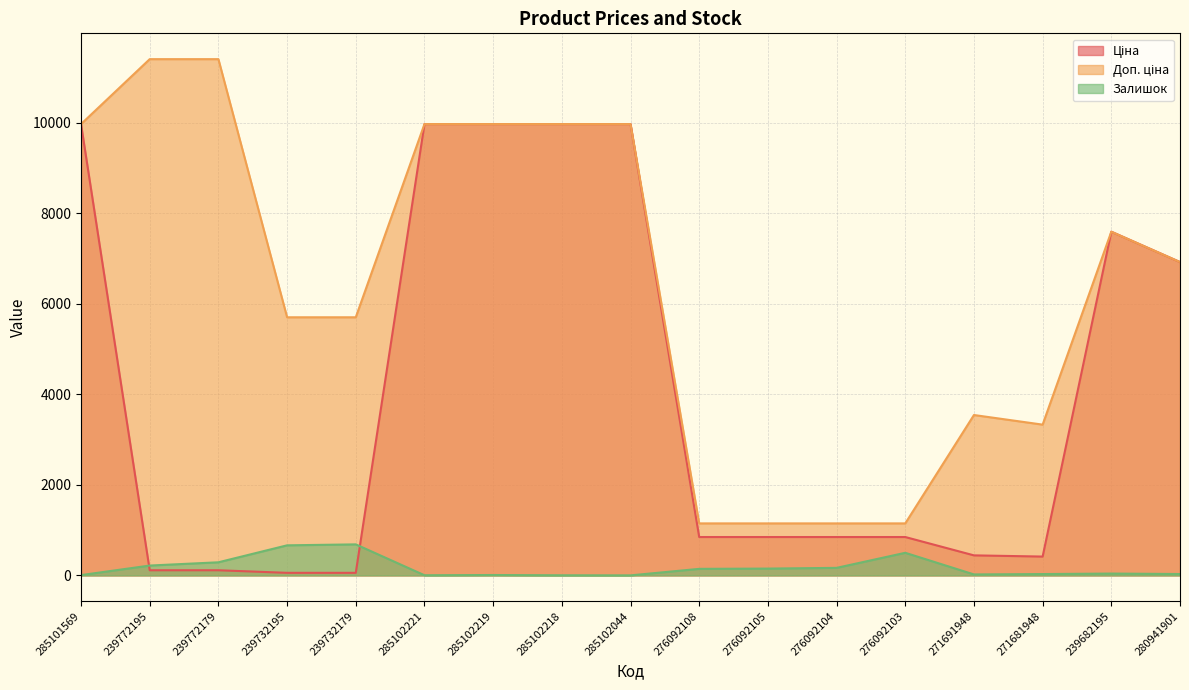

Reading right to left, extract all data points from this chart.

Ціна: 280941901=6925.7	239682195=7596.5	271681948=416.6	271691948=443.1	276092103=848.4	276092104=848.4	276092105=848.4	276092108=848.4	285102044=9975.0	285102218=9975.0	285102219=9975.0	285102221=9975.0	239732179=57.0	239732195=57.0	239772179=114.1	239772195=114.1	285101569=9975.0
Доп. ціна: 280941901=6925.7	239682195=7596.5	271681948=3332.5	271691948=3545.0	276092103=1149.7	276092104=1149.7	276092105=1149.7	276092108=1149.7	285102044=9975.0	285102218=9975.0	285102219=9975.0	285102221=9975.0	239732179=5705.0	239732195=5705.0	239772179=11410.0	239772195=11410.0	285101569=9975.0
Залишок: 280941901=31.0	239682195=41.0	271681948=30.0	271691948=22.0	276092103=500.0	276092104=167.0	276092105=151.0	276092108=145.0	285102044=1.0	285102218=3.0	285102219=9.0	285102221=4.0	239732179=686.0	239732195=665.0	239772179=290.0	239772195=218.0	285101569=7.0